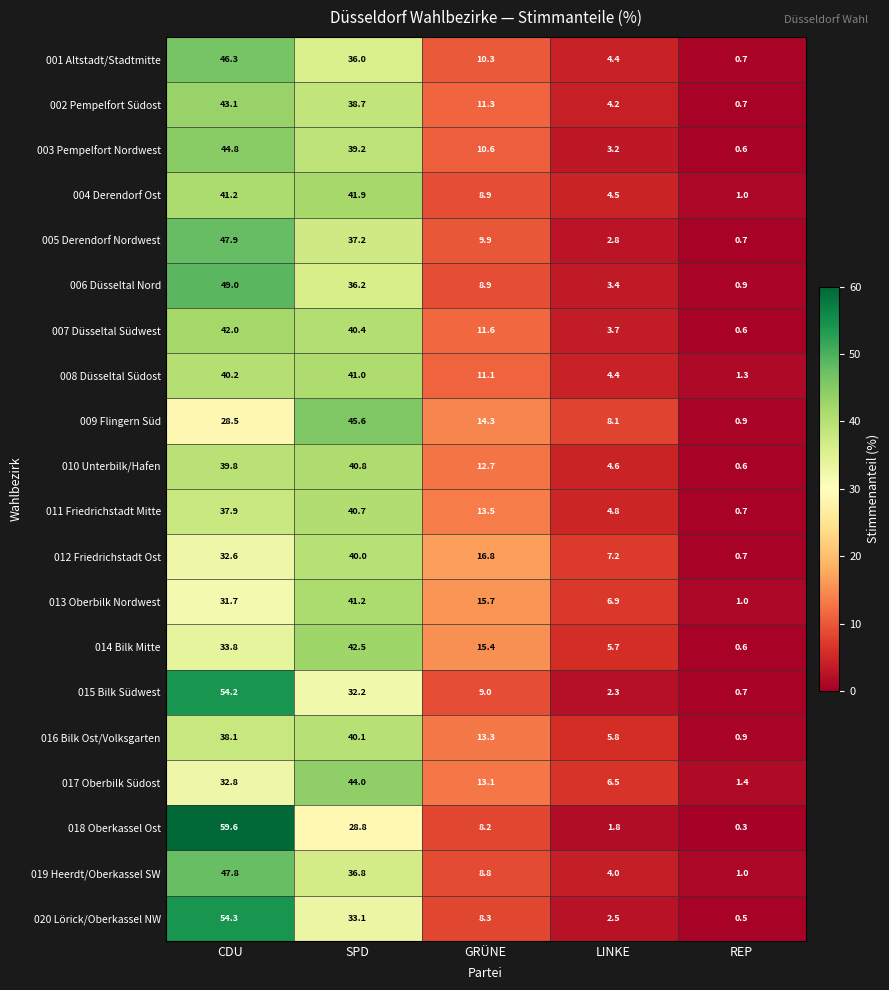

Is it true that 014 Bilk Mitte equals 19.8 at SPD?

False